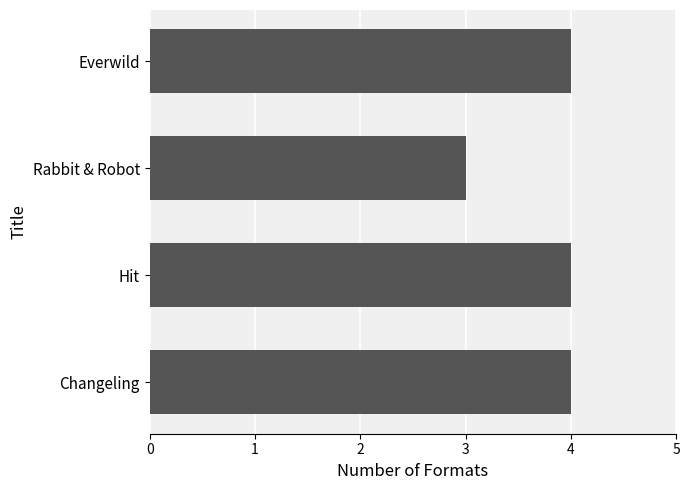

What is the average value?

4